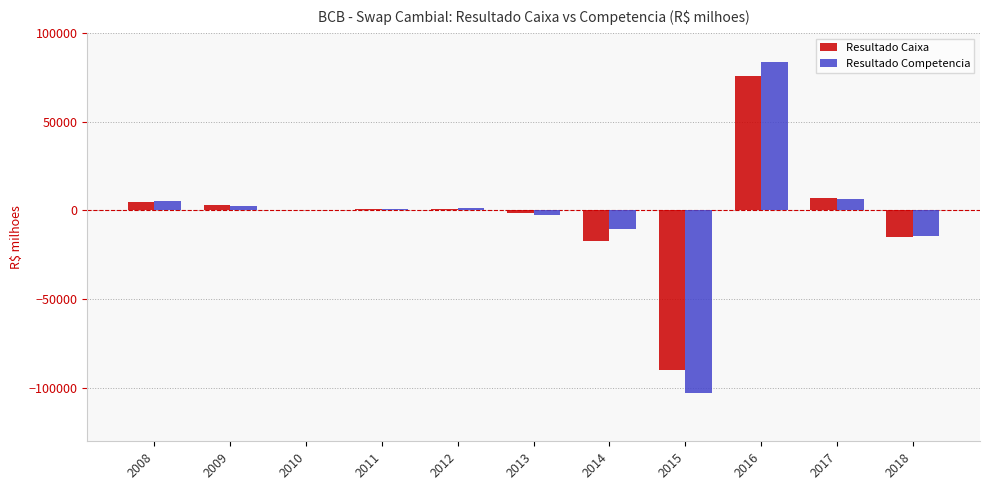

What is the sum of all Resultado Competencia values?

-30437.5